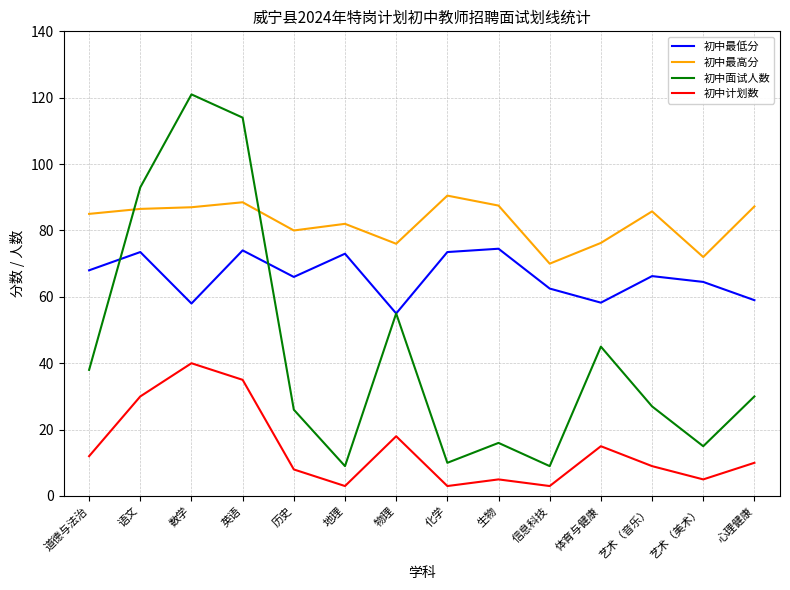

True or false: 初中最高分 and 初中最低分 cross at least once.

False